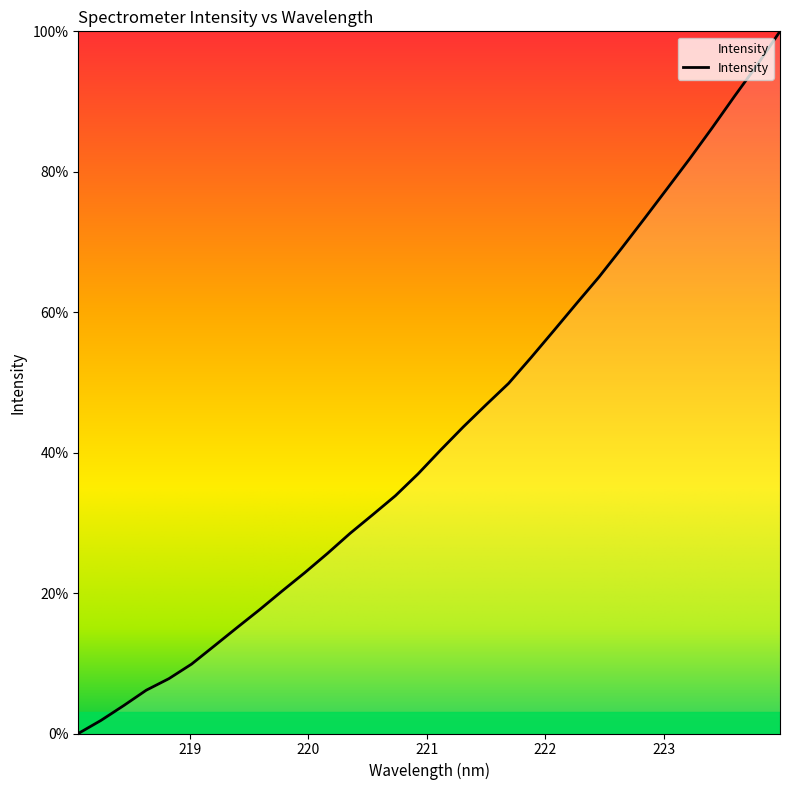

What is the difference between the maximum and minimum values?

100.0